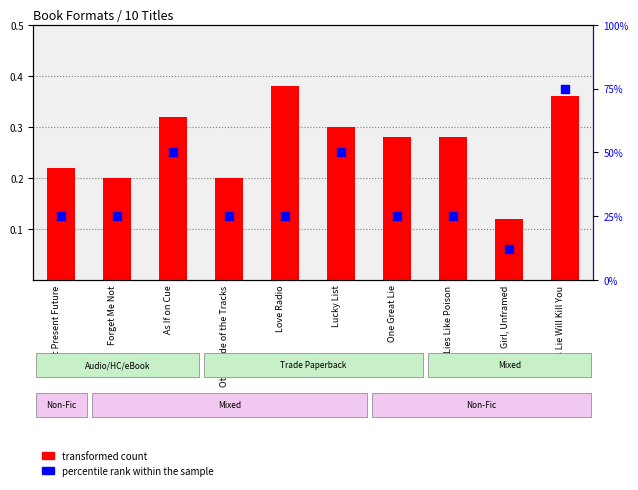

At how many categories does at least one series exceed 3?

10